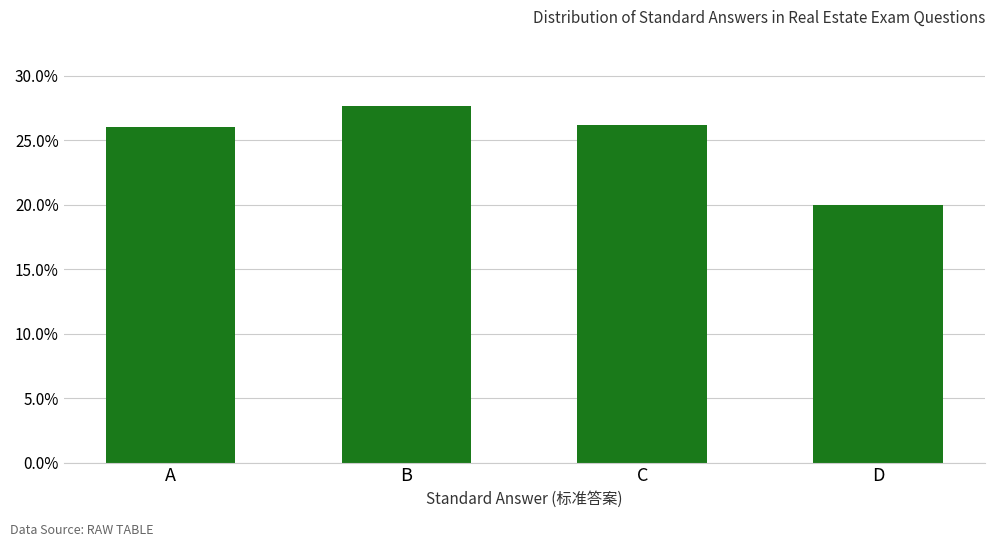

Reading right to left, transcribe all the data shown in this chart.

D=0.2	C=0.3	B=0.3	A=0.3